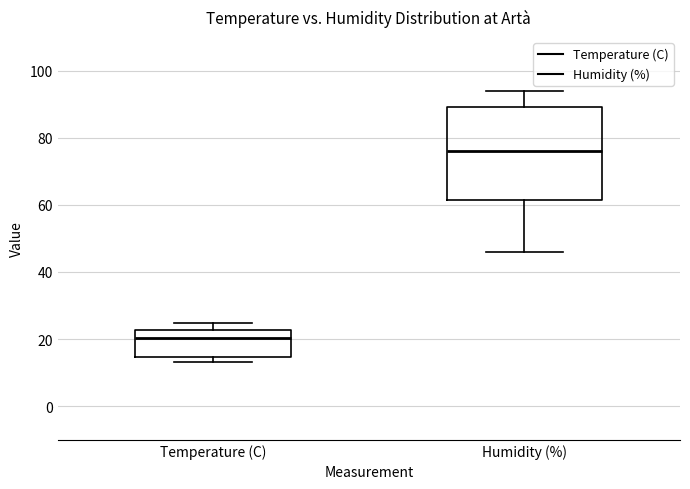

Which box is the tallest, from its lower edge to its upper edge?

Humidity (%)